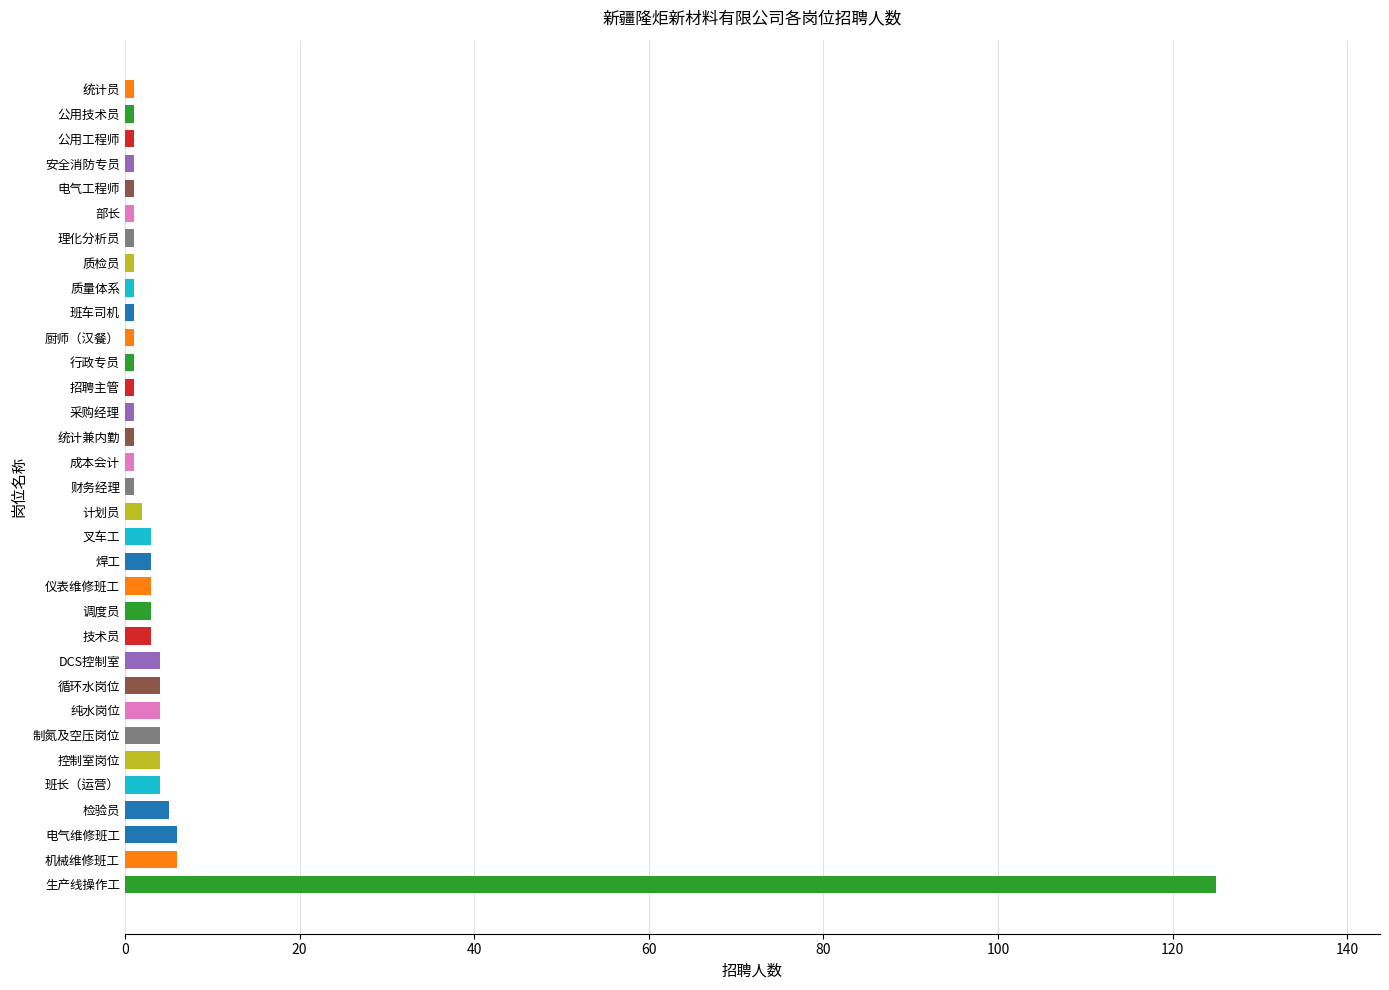

What is the ratio of the value at 质量体系 to the value at 公用技术员?

1.0